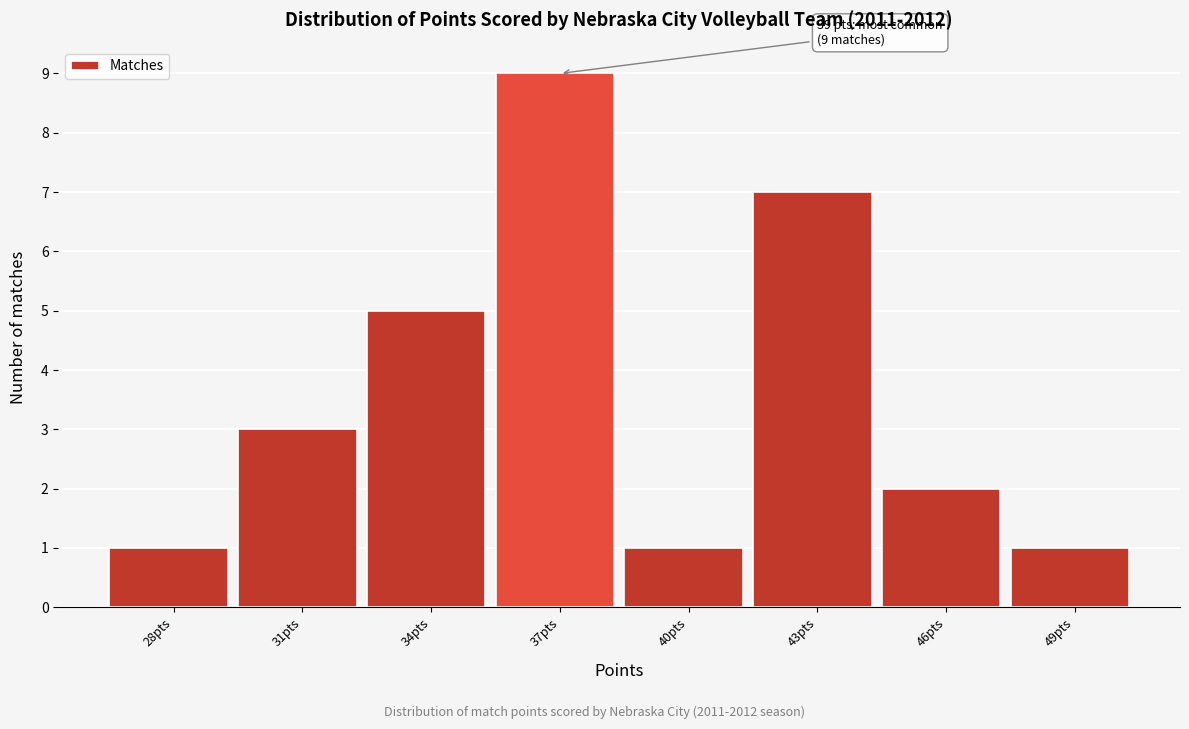

Reading left to right, extract all data points from this chart.

1	3	5	9	1	7	2	1